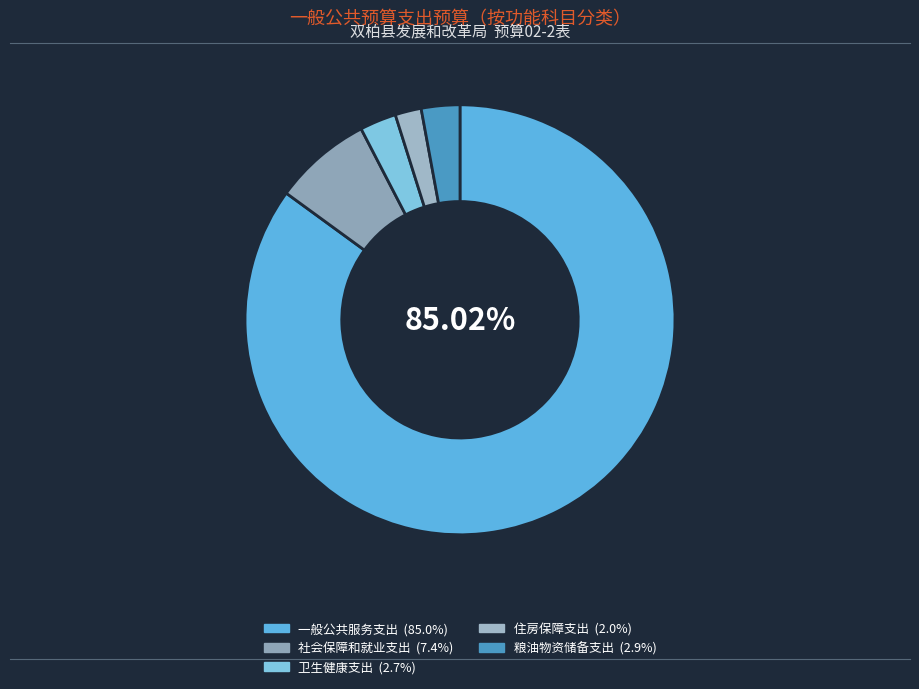

To the nearest percent, what is the difference between the 社会保障和就业支出 and 粮油物资储备支出 slice percentages?

4%